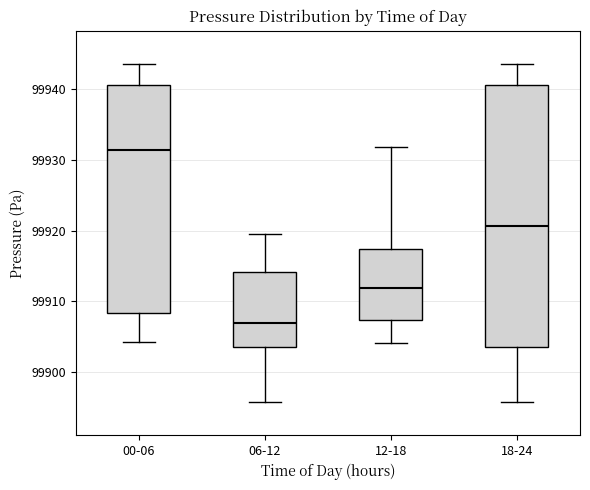

Reading left to right, transcribe this box plot: for each box, give where its median line is, the range the box spans, and where its two whiskers end, as read against the y-axis. The values are not printed on the chart, so give them approximately, as read against the axis.

00-06: median 99931, box 99908 to 99940, whiskers 99904 to 99943
06-12: median 99907, box 99904 to 99914, whiskers 99896 to 99920
12-18: median 99912, box 99907 to 99917, whiskers 99904 to 99932
18-24: median 99921, box 99904 to 99940, whiskers 99896 to 99943